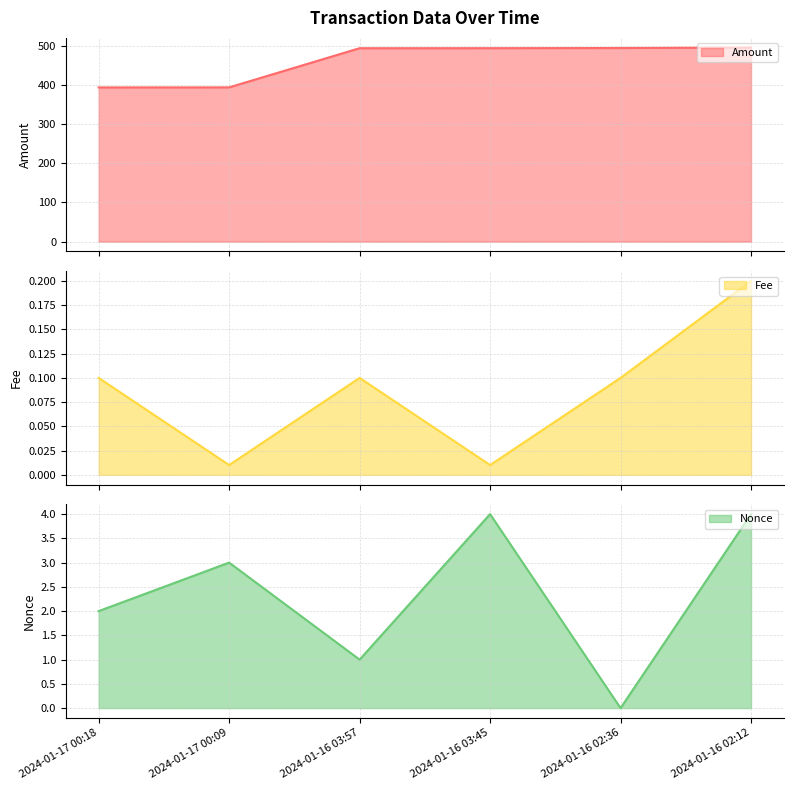

How many lines are shown in the chart?

3